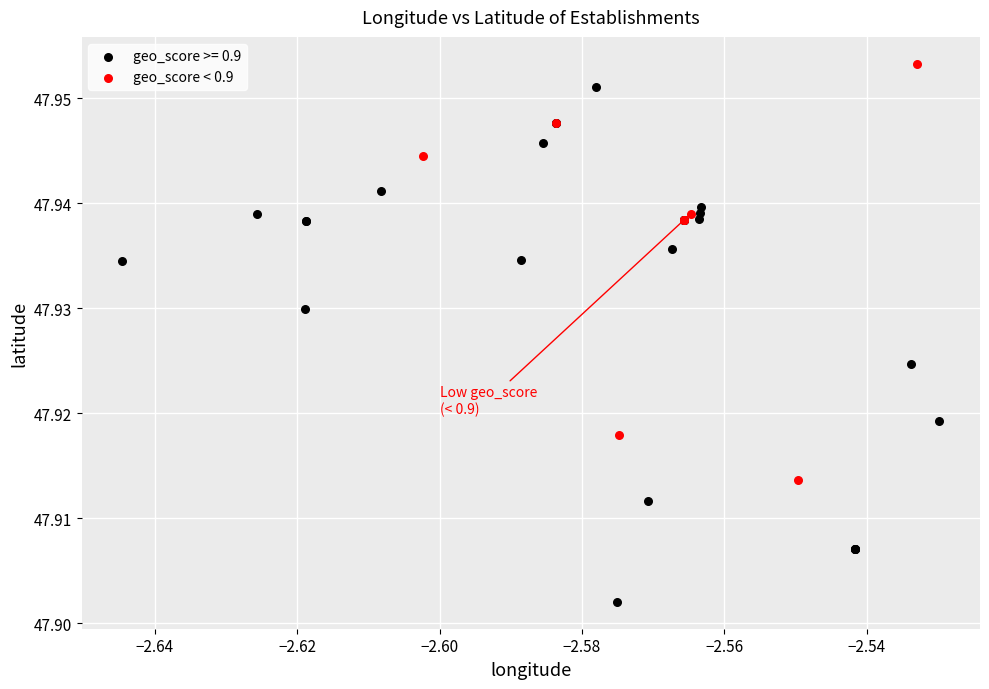

Which series has the largest Y range (max minus min)?

geo_score >= 0.9